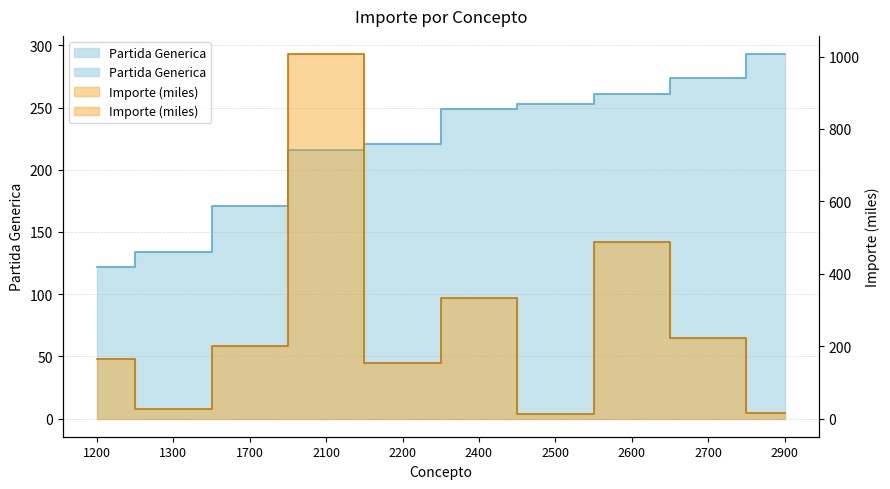

Which series has the largest range (max minus min)?

Importe